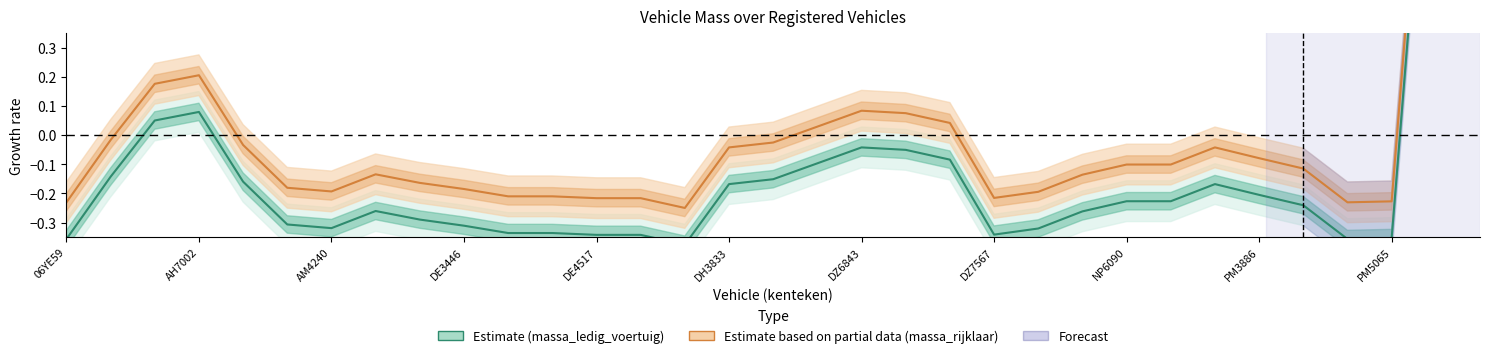

What is the difference between the maximum and minimum values in the Estimate (massa_ledig_voertuig) series?

3.8